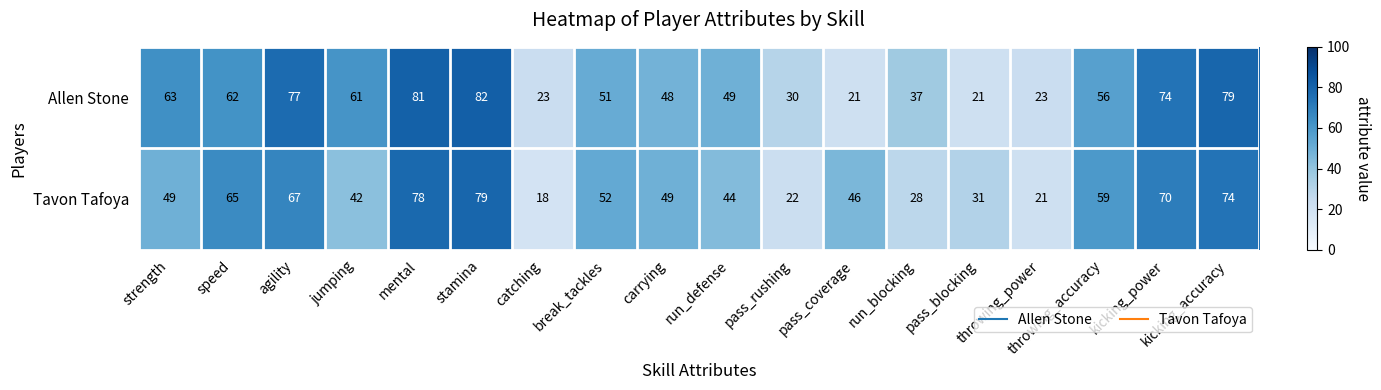

What is the sum of the Allen Stone values at speed and pass_coverage?

83